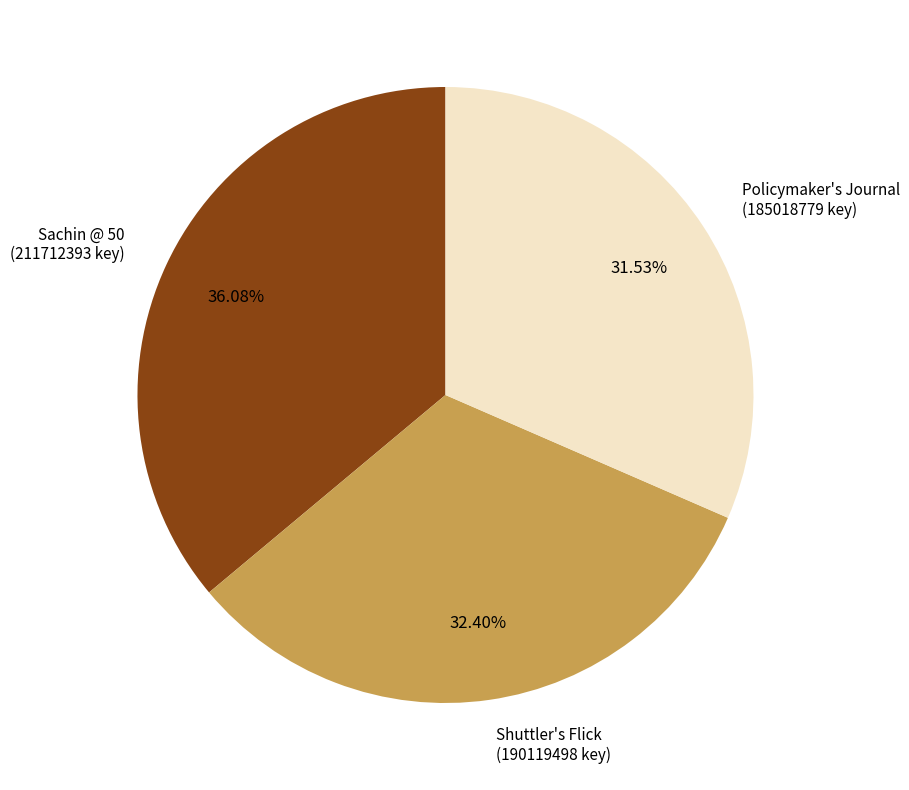

What percentage is NOT represented by Shuttler's Flick?

67.6%